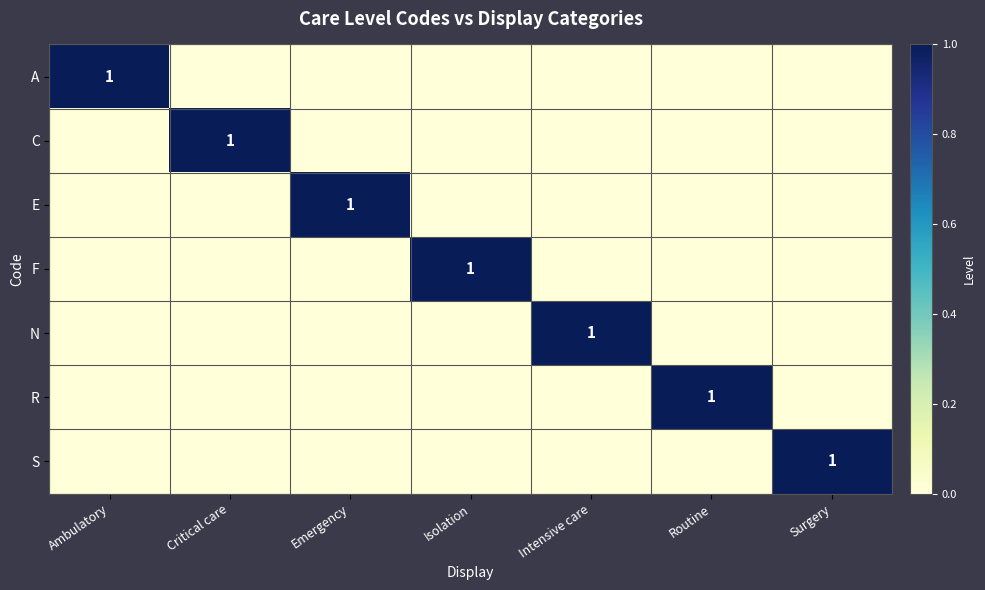

Is it true that A equals 2 at Ambulatory?

False